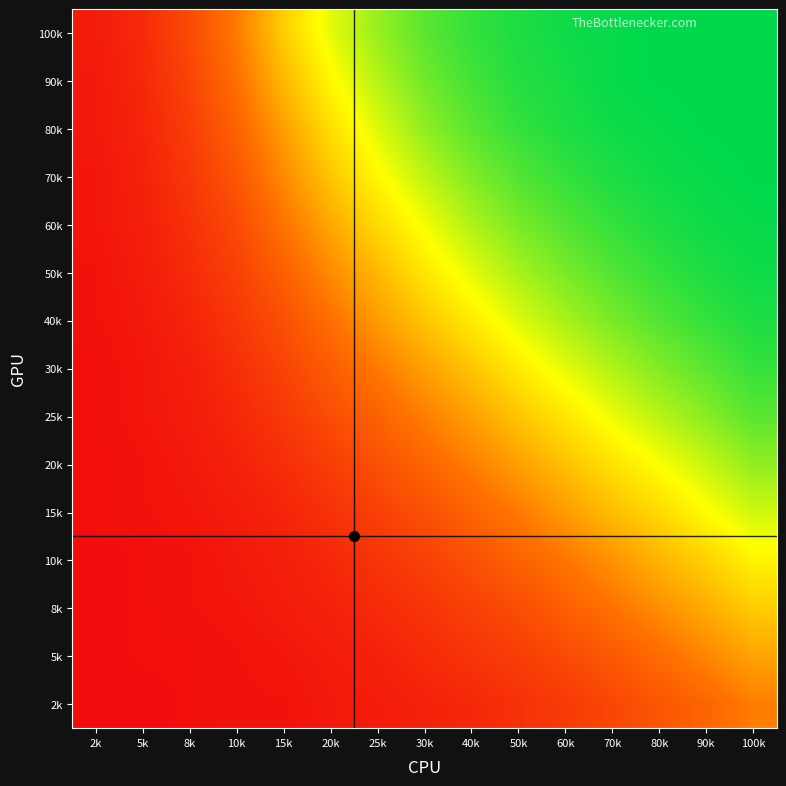

Reading left to right, what are all the values shown in this chart?

100k: 2k=0.1	5k=0.1	8k=0.2	10k=0.3	15k=0.6	20k=0.7	25k=0.8	30k=0.9	40k=0.9	50k=1.0	60k=1.0	70k=1.0	80k=1.0	90k=1.0	100k=1.0
90k: 2k=0.0	5k=0.1	8k=0.2	10k=0.3	15k=0.5	20k=0.7	25k=0.8	30k=0.8	40k=0.9	50k=0.9	60k=1.0	70k=1.0	80k=1.0	90k=1.0	100k=1.0
80k: 2k=0.0	5k=0.1	8k=0.2	10k=0.3	15k=0.4	20k=0.6	25k=0.7	30k=0.8	40k=0.9	50k=0.9	60k=1.0	70k=1.0	80k=1.0	90k=1.0	100k=1.0
70k: 2k=0.0	5k=0.1	8k=0.1	10k=0.2	15k=0.4	20k=0.5	25k=0.7	30k=0.8	40k=0.8	50k=0.9	60k=0.9	70k=1.0	80k=1.0	90k=1.0	100k=1.0
60k: 2k=0.0	5k=0.1	8k=0.1	10k=0.2	15k=0.3	20k=0.5	25k=0.6	30k=0.7	40k=0.8	50k=0.8	60k=0.9	70k=0.9	80k=1.0	90k=1.0	100k=1.0
50k: 2k=0.0	5k=0.1	8k=0.1	10k=0.2	15k=0.3	20k=0.4	25k=0.5	30k=0.6	40k=0.7	50k=0.8	60k=0.8	70k=0.9	80k=0.9	90k=1.0	100k=1.0
40k: 2k=0.0	5k=0.0	8k=0.1	10k=0.1	15k=0.2	20k=0.3	25k=0.4	30k=0.5	40k=0.6	50k=0.7	60k=0.8	70k=0.8	80k=0.9	90k=0.9	100k=1.0
30k: 2k=0.0	5k=0.0	8k=0.1	10k=0.1	15k=0.2	20k=0.3	25k=0.3	30k=0.4	40k=0.5	50k=0.6	60k=0.7	70k=0.8	80k=0.8	90k=0.9	100k=0.9
25k: 2k=0.0	5k=0.0	8k=0.1	10k=0.1	15k=0.1	20k=0.2	25k=0.3	30k=0.4	40k=0.4	50k=0.5	60k=0.6	70k=0.7	80k=0.8	90k=0.8	100k=0.9
20k: 2k=0.0	5k=0.0	8k=0.0	10k=0.1	15k=0.1	20k=0.2	25k=0.2	30k=0.3	40k=0.4	50k=0.4	60k=0.5	70k=0.6	80k=0.7	90k=0.7	100k=0.8
15k: 2k=0.0	5k=0.0	8k=0.0	10k=0.1	15k=0.1	20k=0.1	25k=0.2	30k=0.2	40k=0.3	50k=0.3	60k=0.4	70k=0.5	80k=0.6	90k=0.7	100k=0.7
10k: 2k=0.0	5k=0.0	8k=0.0	10k=0.0	15k=0.1	20k=0.1	25k=0.1	30k=0.2	40k=0.2	50k=0.3	60k=0.3	70k=0.4	80k=0.5	90k=0.6	100k=0.6
8k: 2k=0.0	5k=0.0	8k=0.0	10k=0.0	15k=0.1	20k=0.1	25k=0.1	30k=0.1	40k=0.2	50k=0.2	60k=0.3	70k=0.3	80k=0.4	90k=0.5	100k=0.6
5k: 2k=0.0	5k=0.0	8k=0.0	10k=0.0	15k=0.0	20k=0.1	25k=0.1	30k=0.1	40k=0.1	50k=0.2	60k=0.2	70k=0.2	80k=0.3	90k=0.4	100k=0.5
2k: 2k=0.0	5k=0.0	8k=0.0	10k=0.0	15k=0.0	20k=0.0	25k=0.1	30k=0.1	40k=0.1	50k=0.1	60k=0.1	70k=0.2	80k=0.2	90k=0.3	100k=0.4